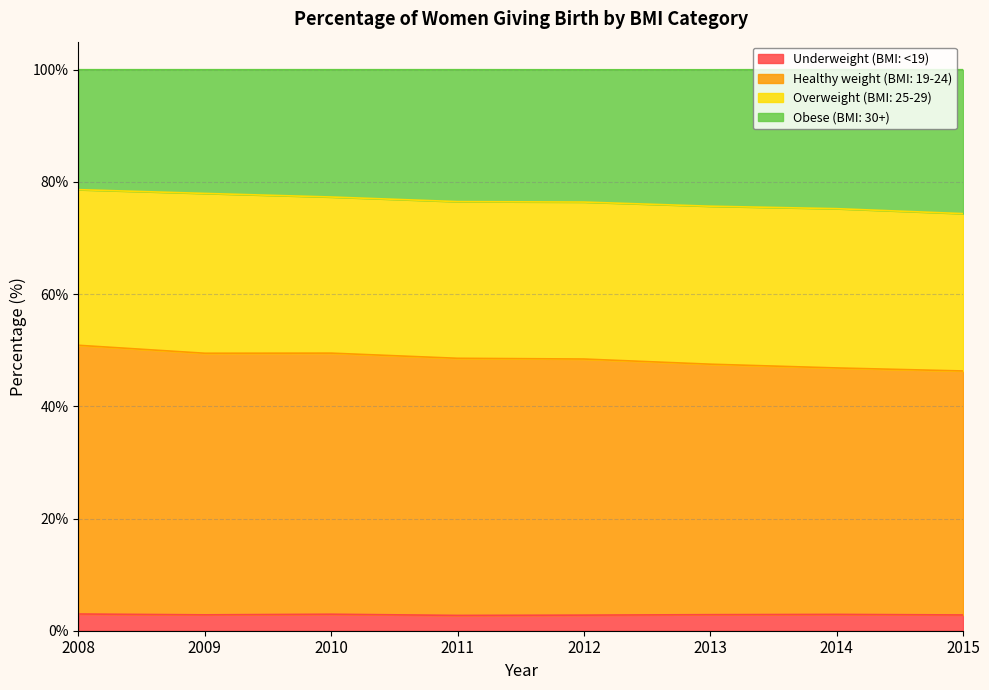

Between 2008 and 2014, which series saw the biggest shift?

Healthy weight (BMI: 19-24)